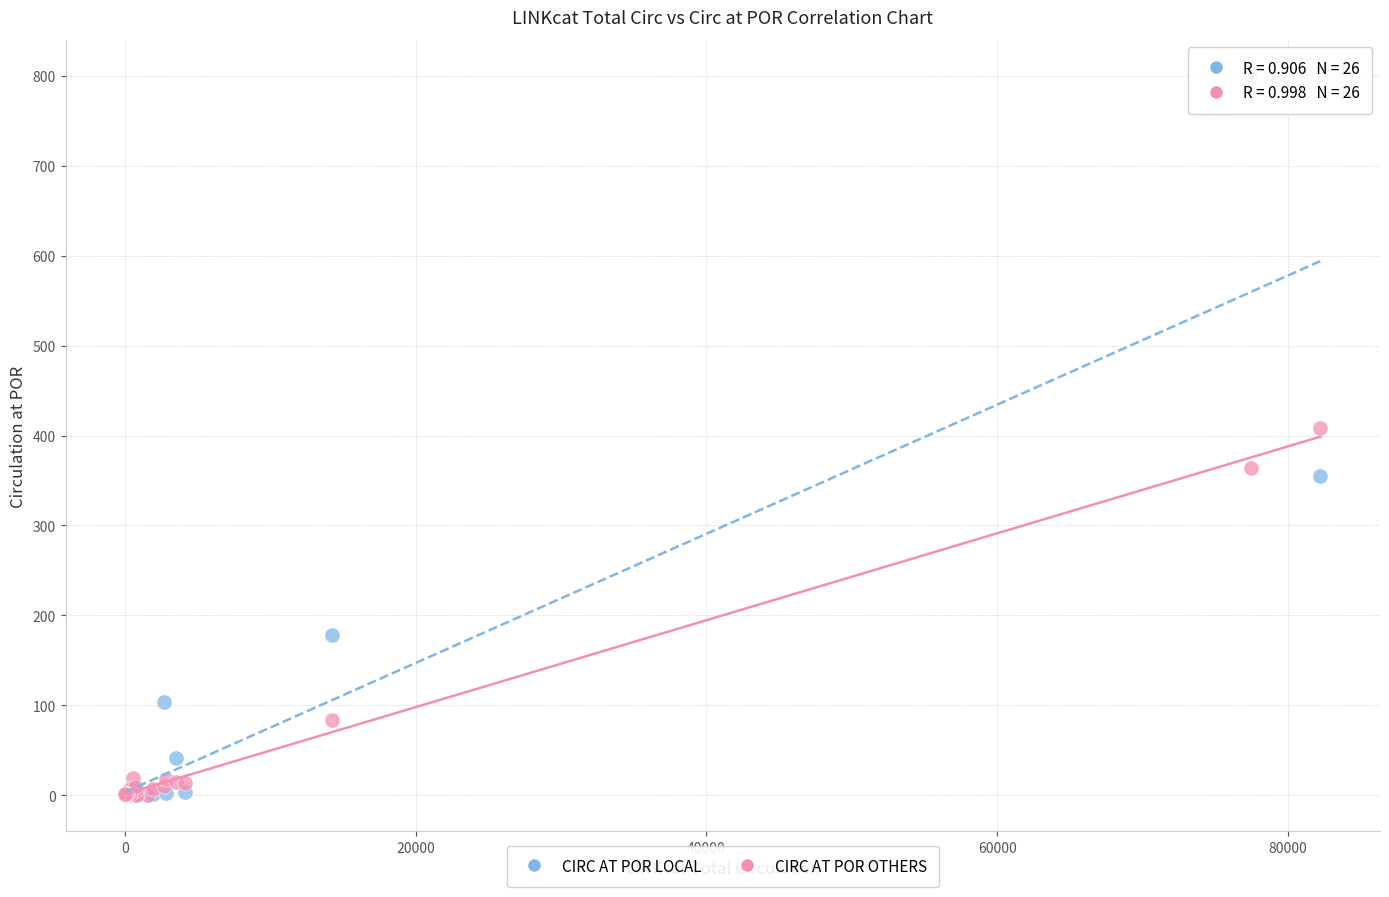

In the CIRC AT POR OTHERS series, what Y value is closest to 204?

84